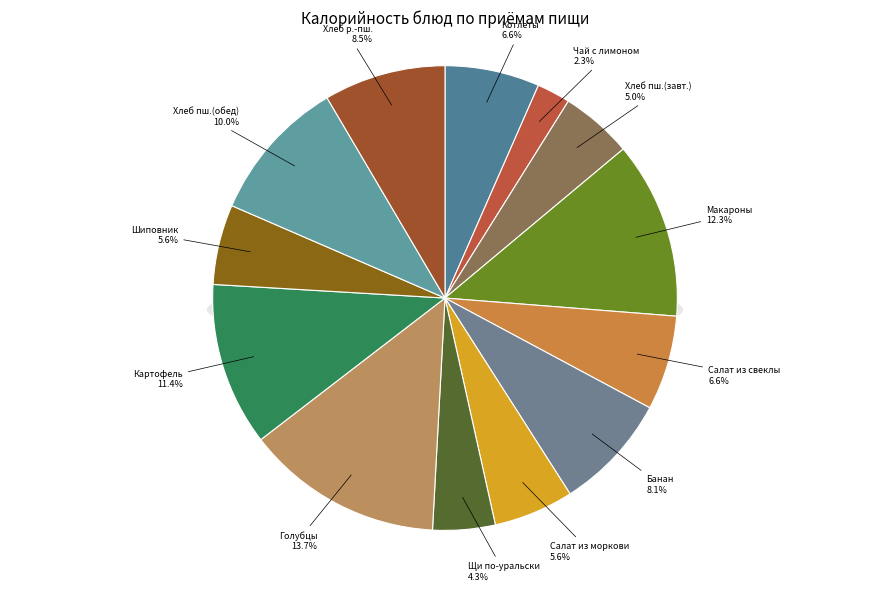

What percentage is the Макаронные изделия slice, to the nearest percent?

12%